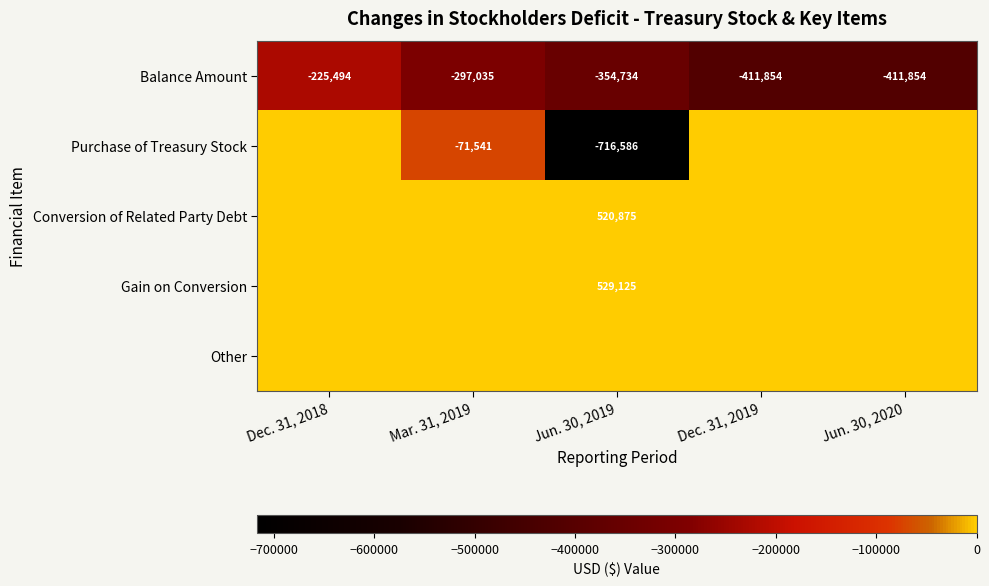

The value of Purchase of Treasury Stock at Jun. 30, 2019 is -1064875. True or false?

False